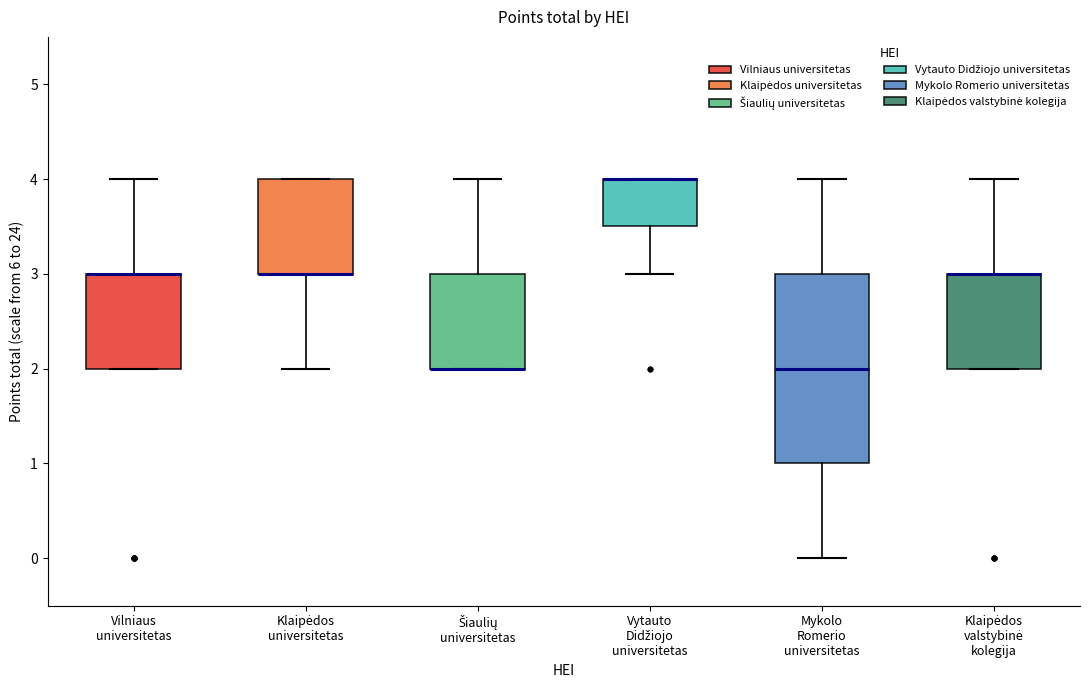

Where does the upper whisker of the box for Vilniaus universitetas end on the y-axis? The values are not printed on the chart, so give them approximately, as read against the axis.

4.0